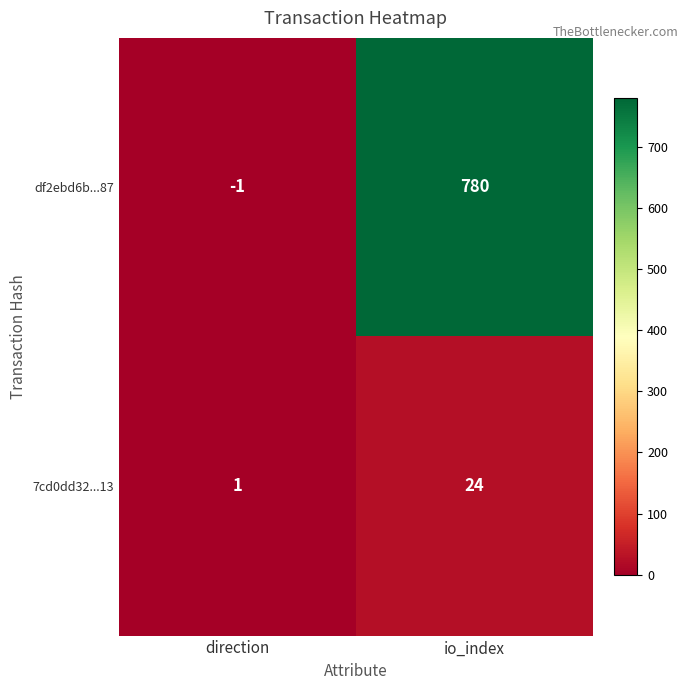

How many values in df2ebd6b...87 are above zero?

1